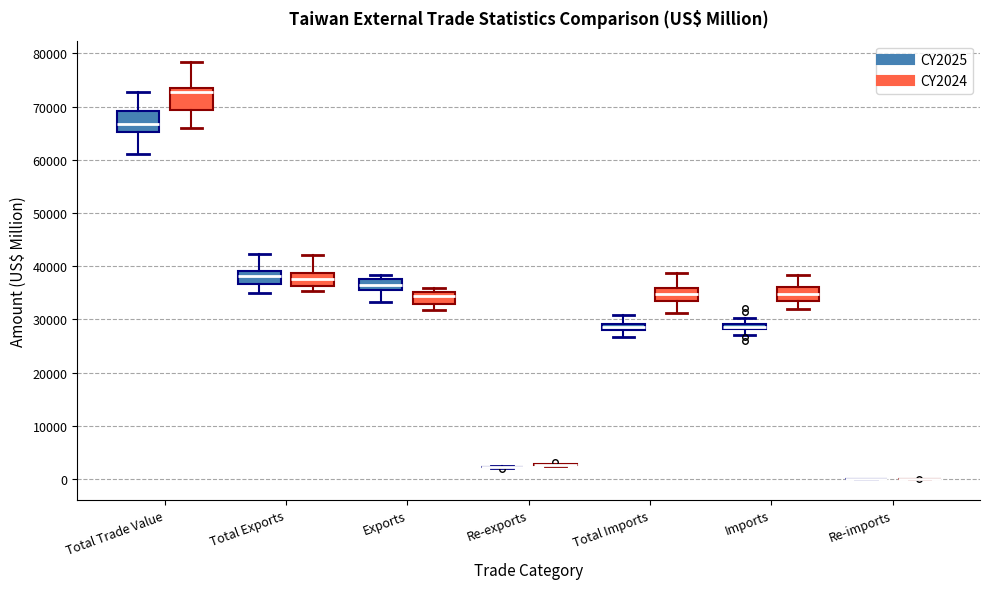

Where does the median line of the box for Total Exports (CY2024) sit on the y-axis? The values are not printed on the chart, so give them approximately, as read against the axis.

38000